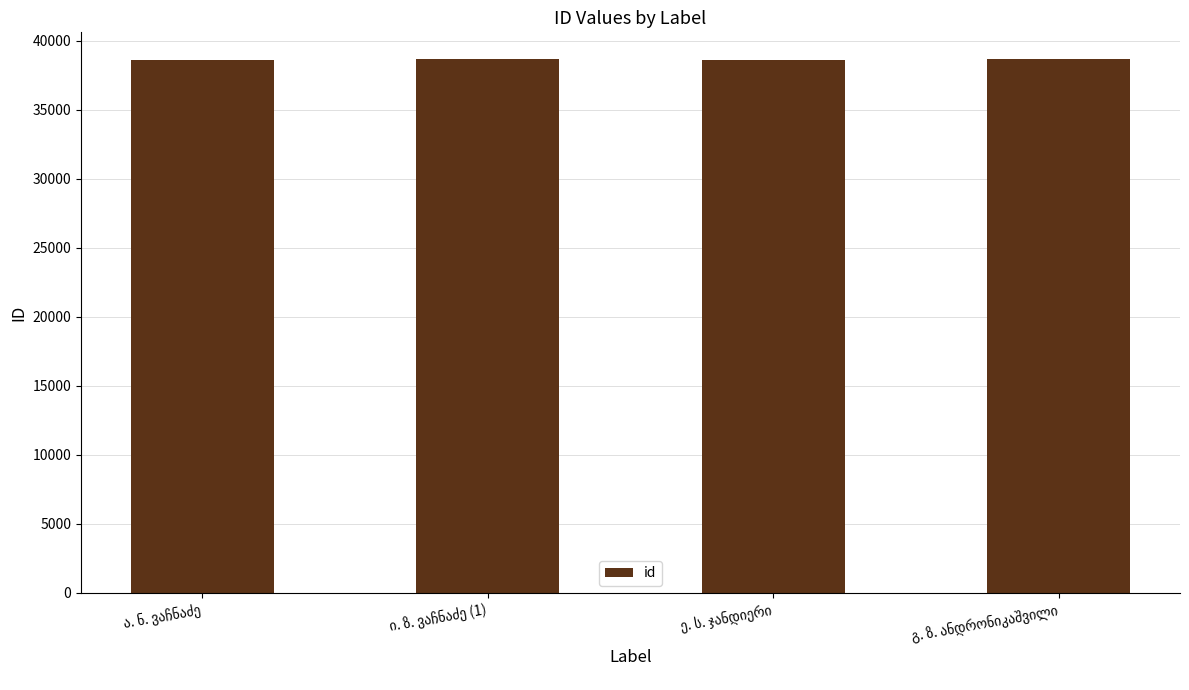

What is the sum of all values?

154657